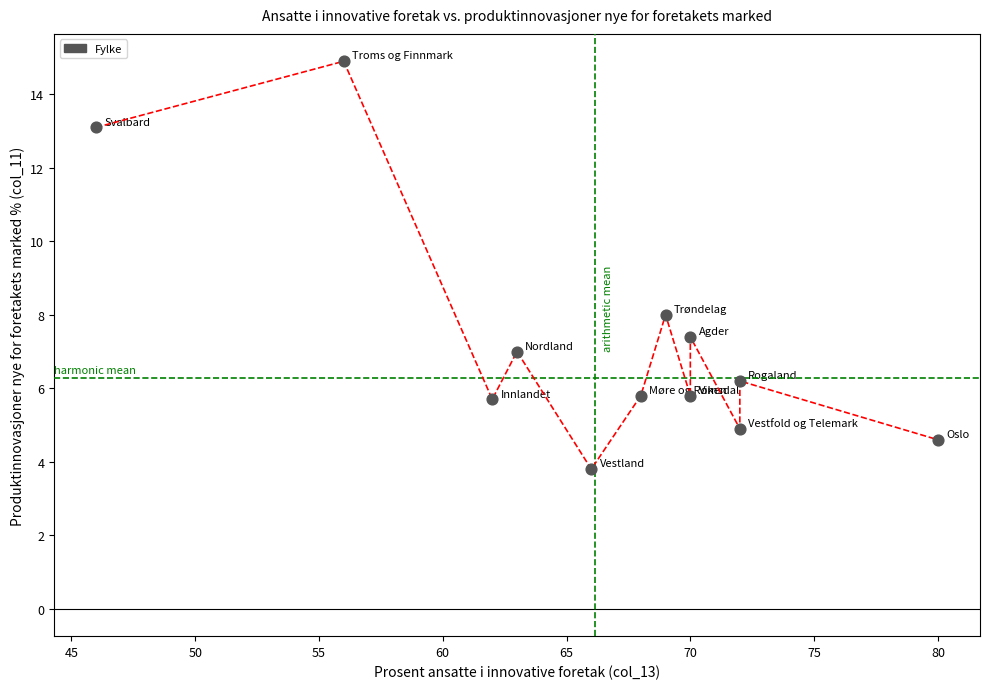

What is the range of X values (max minus min)?

34.0